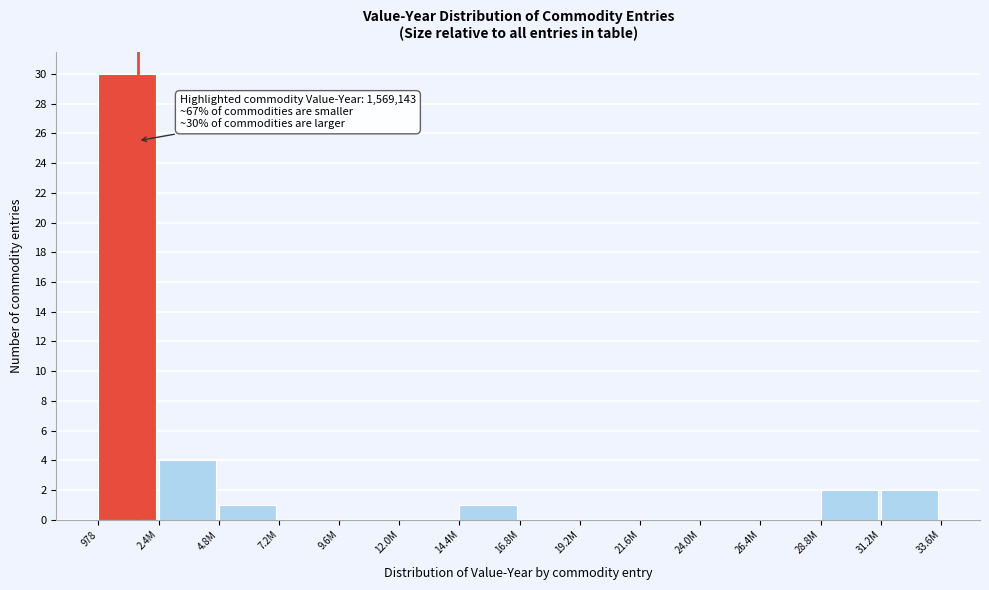

Reading left to right, transcribe all the data shown in this chart.

978=30	2.4M=4	4.8M=1	7.2M=0	9.6M=0	12.0M=0	14.4M=1	16.8M=0	19.2M=0	21.6M=0	24.0M=0	26.4M=0	28.8M=2	31.2M=2